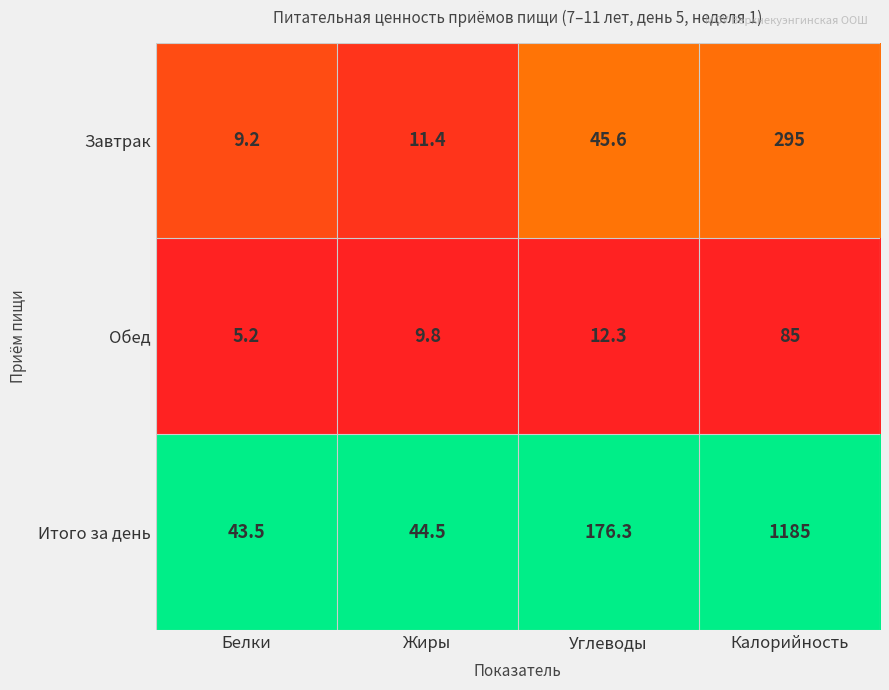

What is the sum of the Итого за день values at Углеводы and Калорийность?

1361.3